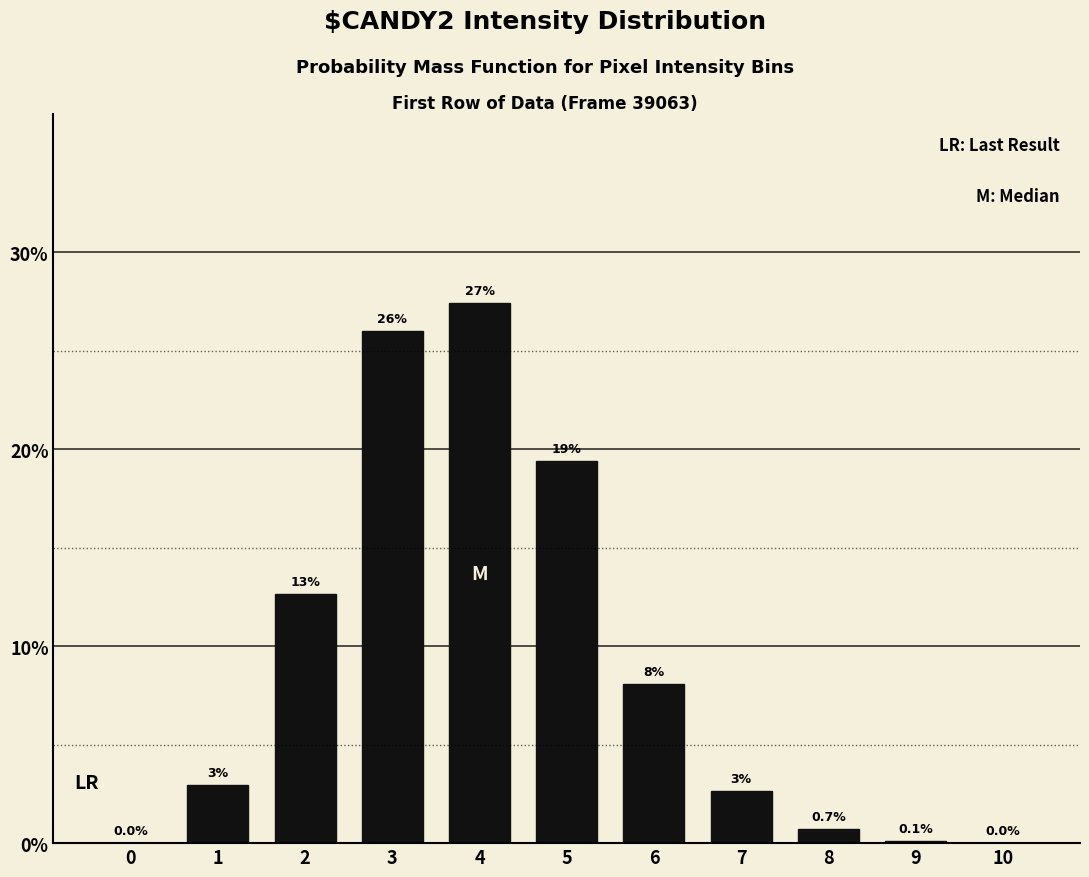

Between 0 and 7, which is larger?

7